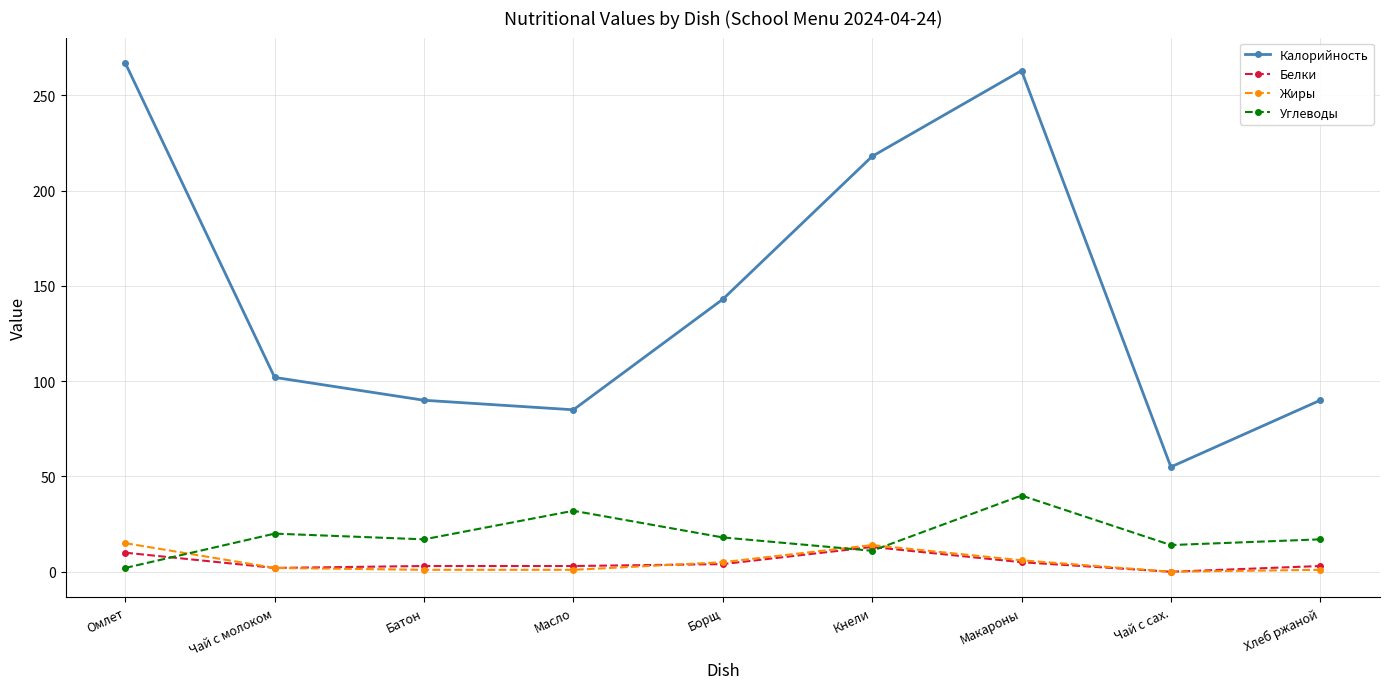

Is the value of Калорийность at Макароны greater than the value of Жиры at Макароны?

Yes